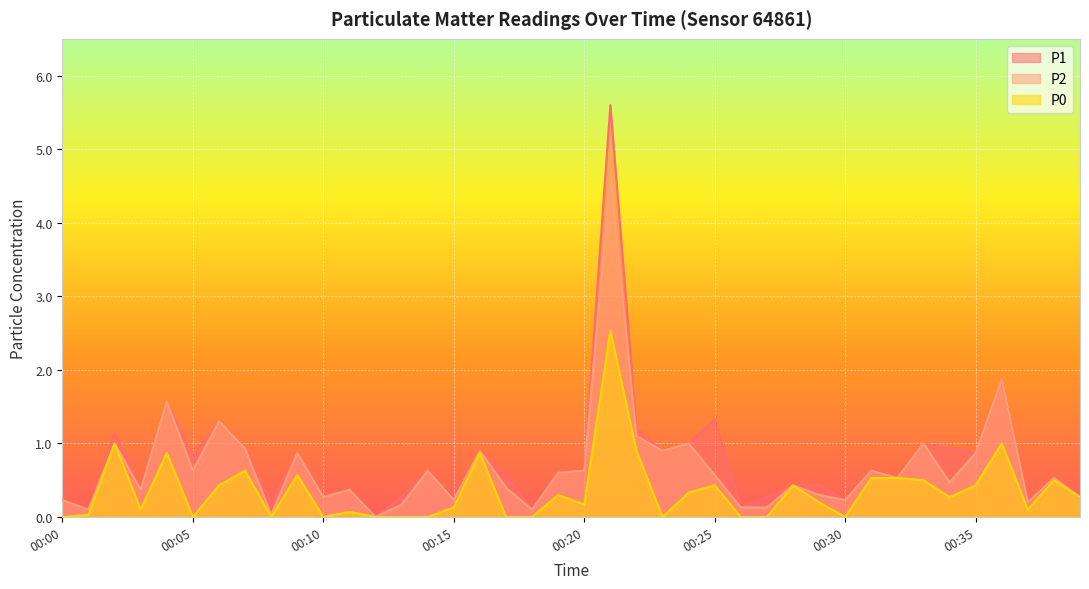

Which series has the largest range (max minus min)?

P1